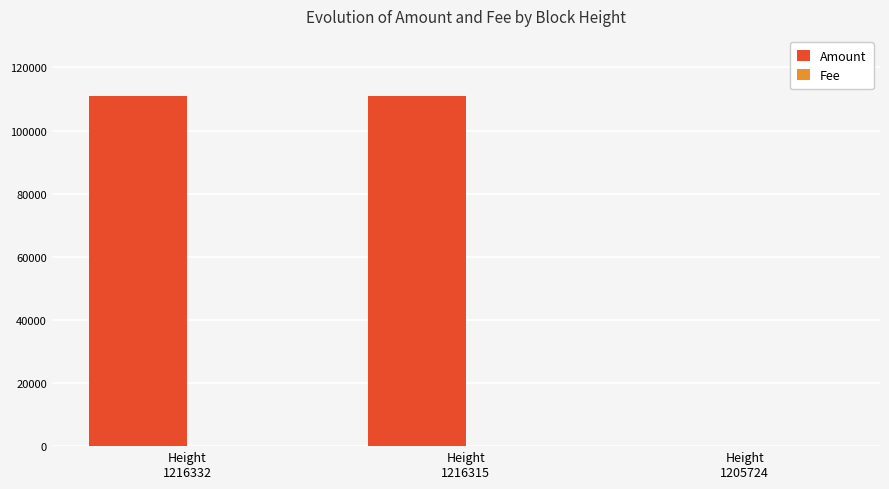

Does the chart contain stacked bars?

No